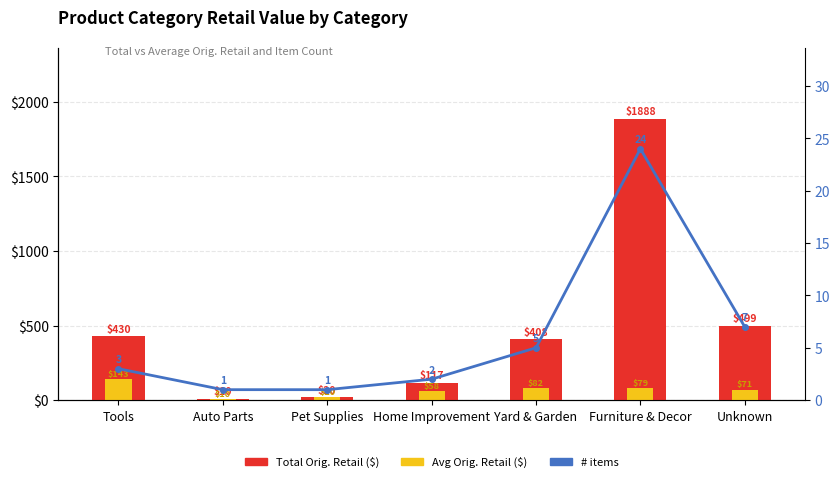

What is the total value across all series at Home Improvement?

177.0